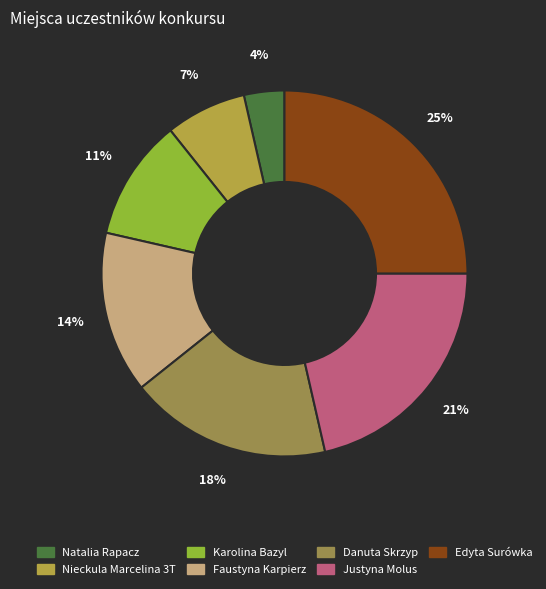

How many segments does this pie chart have?

7